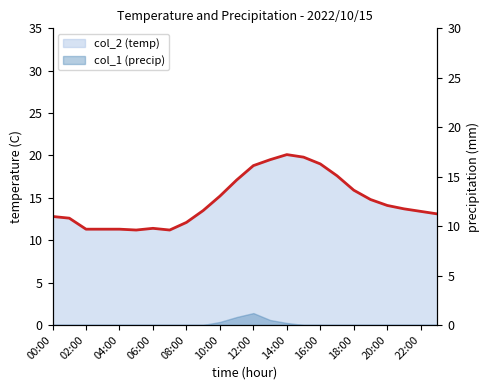

Which has a higher value, 17 or 18:00?

17